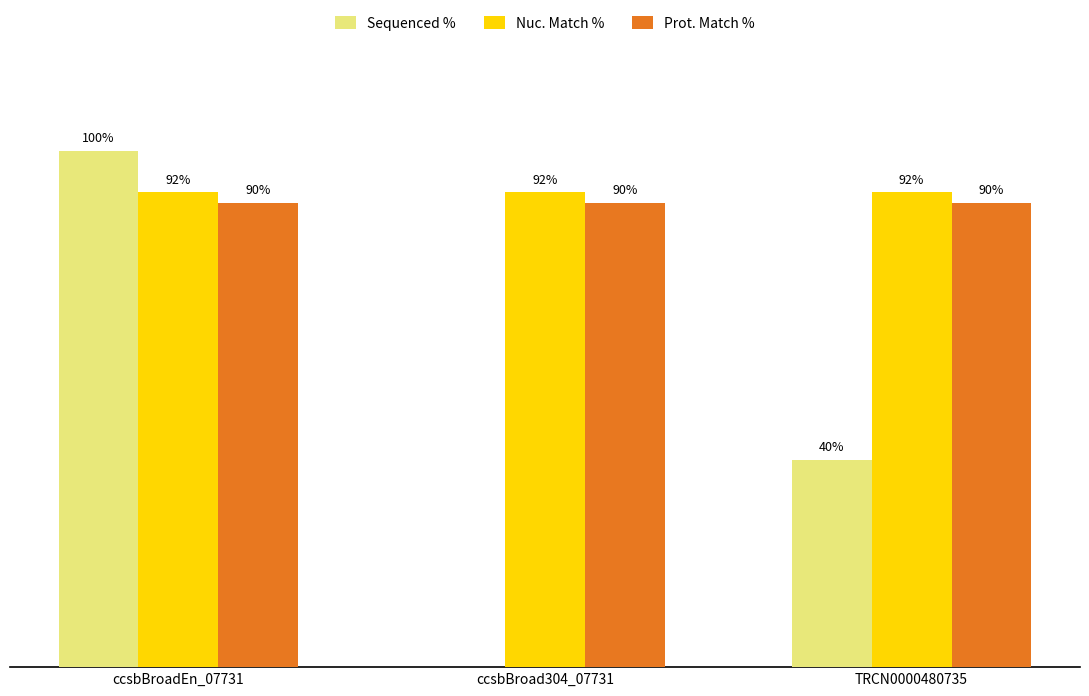

Which series has the largest total across all categories?

Nuc. Match %